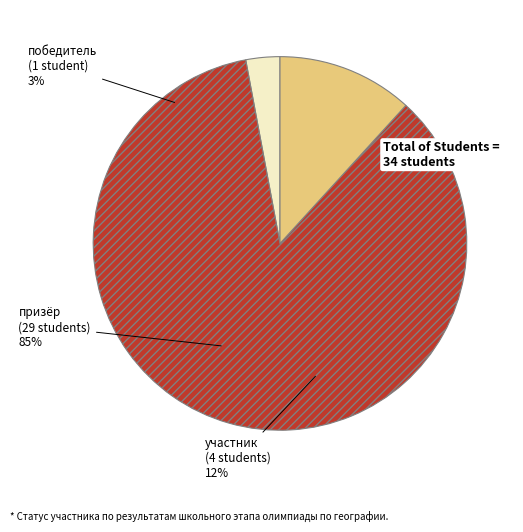

Rank the categories by value from lowest to highest.

победитель, участник, призёр